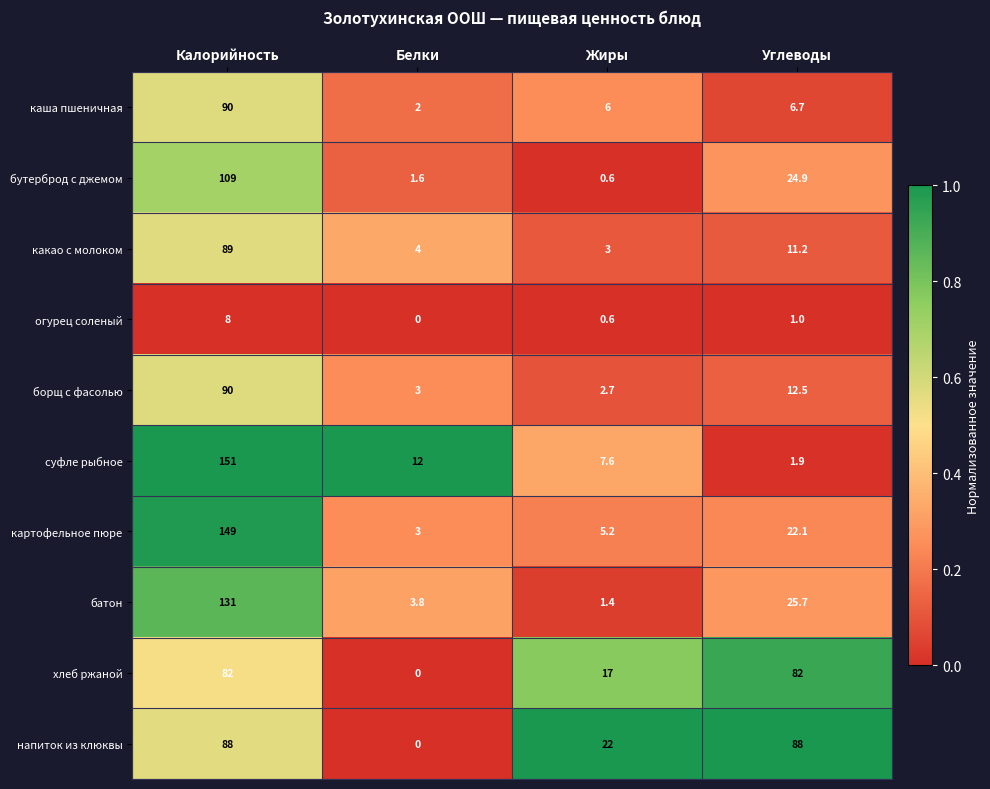

Which series has the widest spread of values?

суфле рыбное